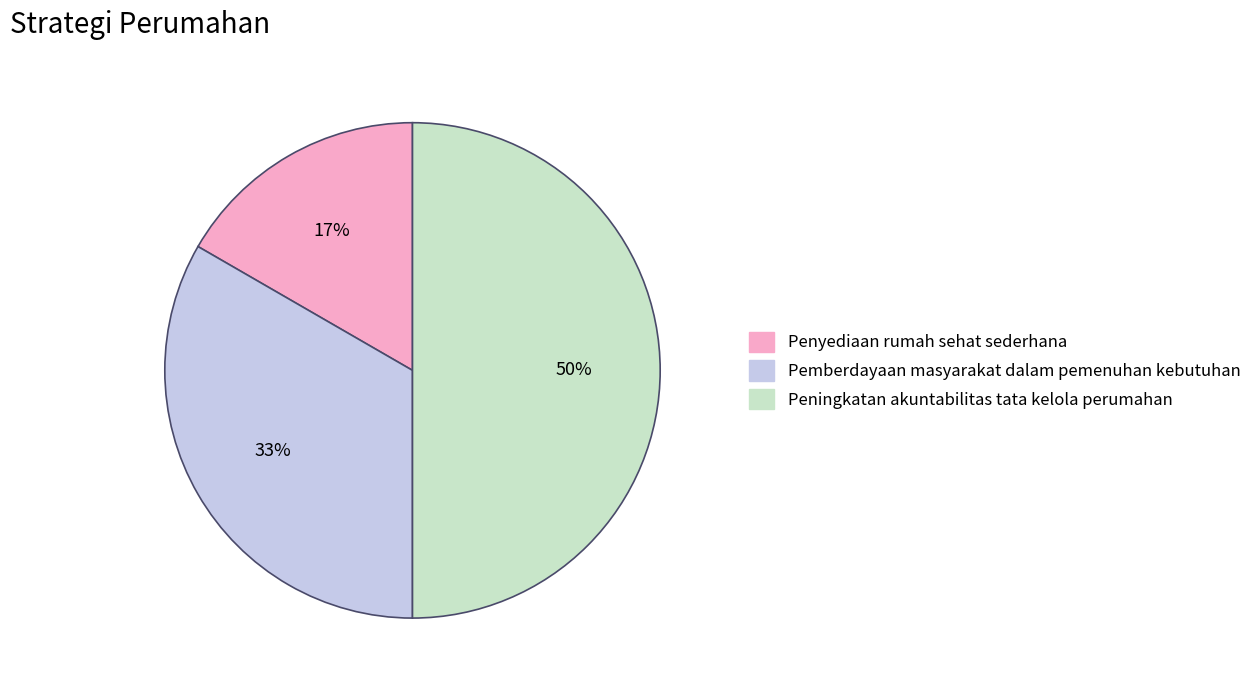

To the nearest percent, what is the difference between the largest and smallest slice percentages?

33%